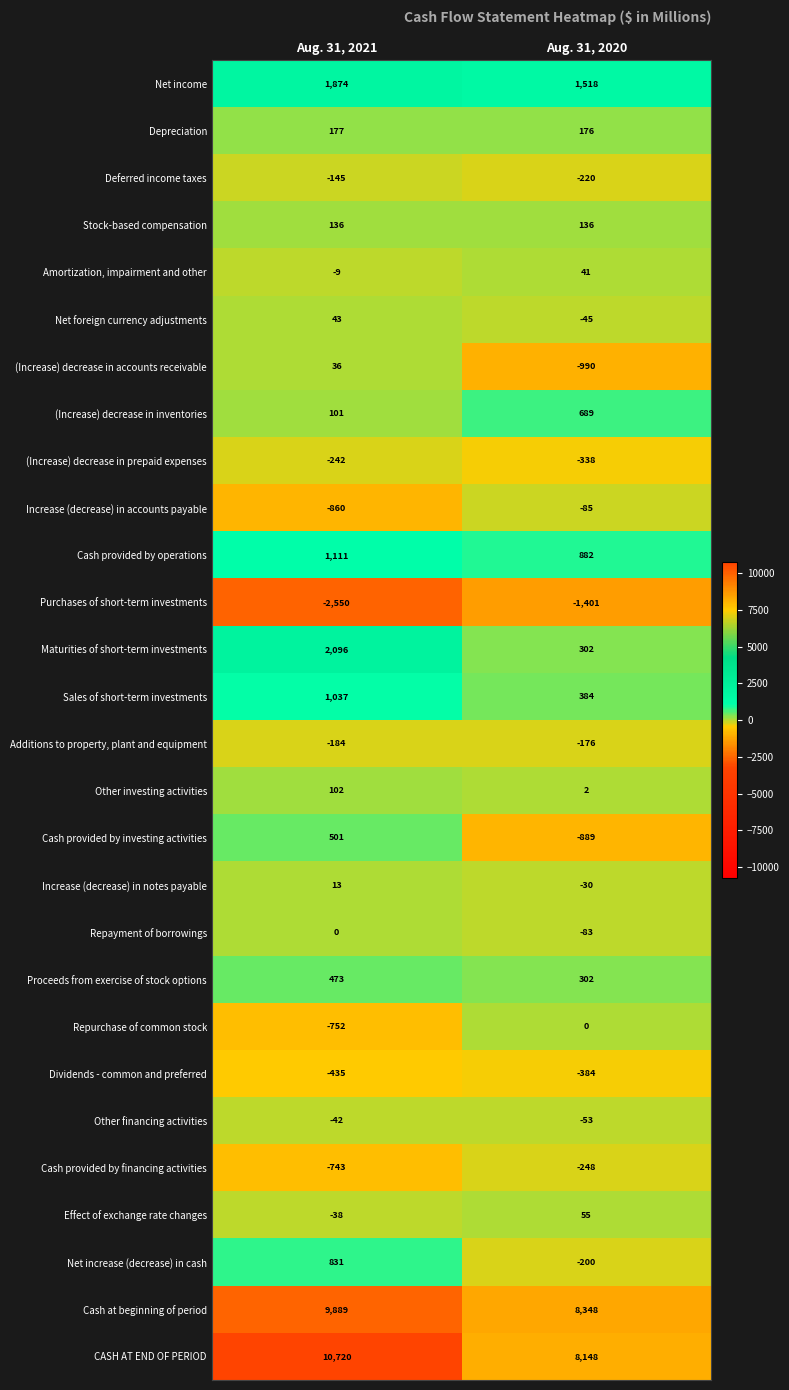

At which category is the sum across all series the highest?

Aug. 31, 2021